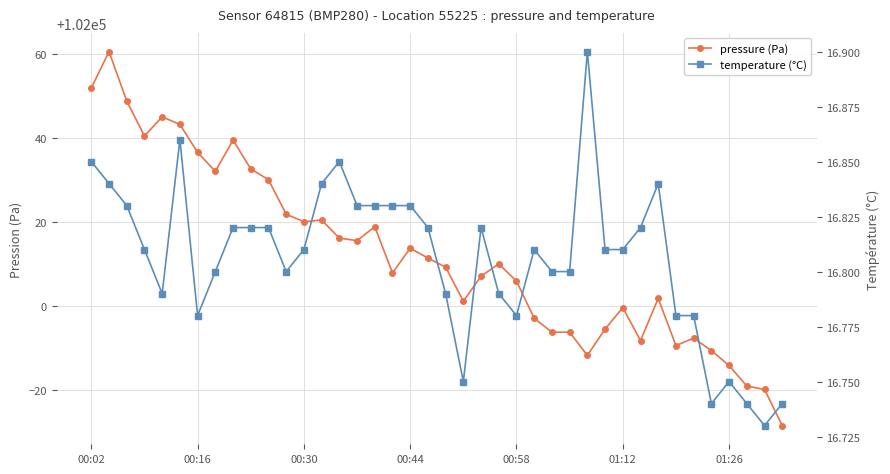

Does the chart have visible grid lines?

Yes